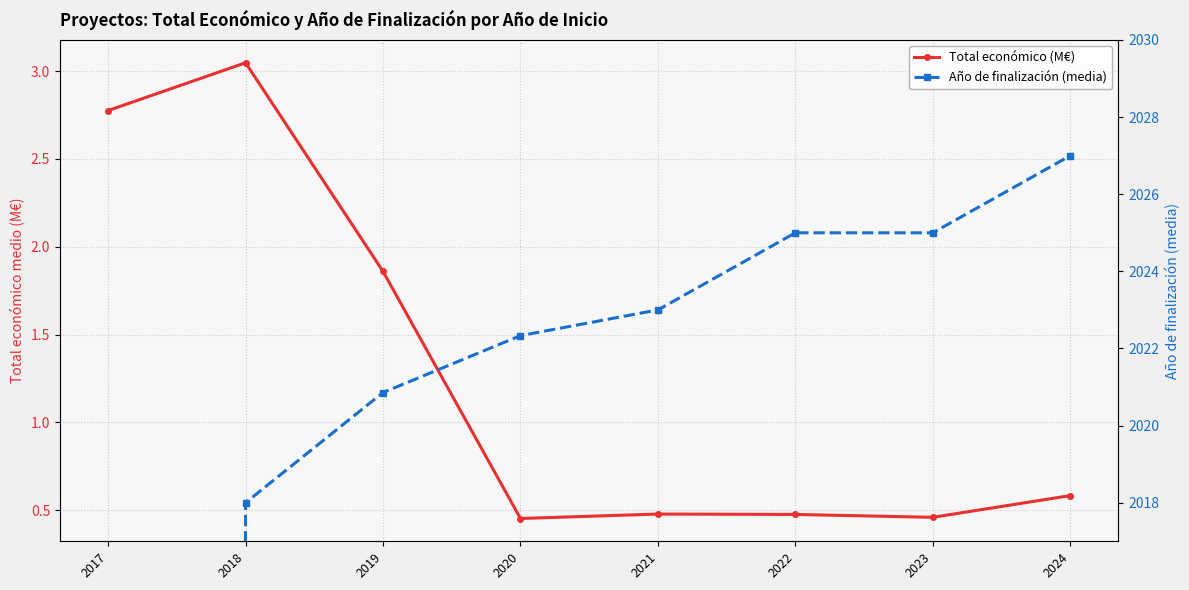

The value of Total económico (M€) at 2024 is 0.3. True or false?

False